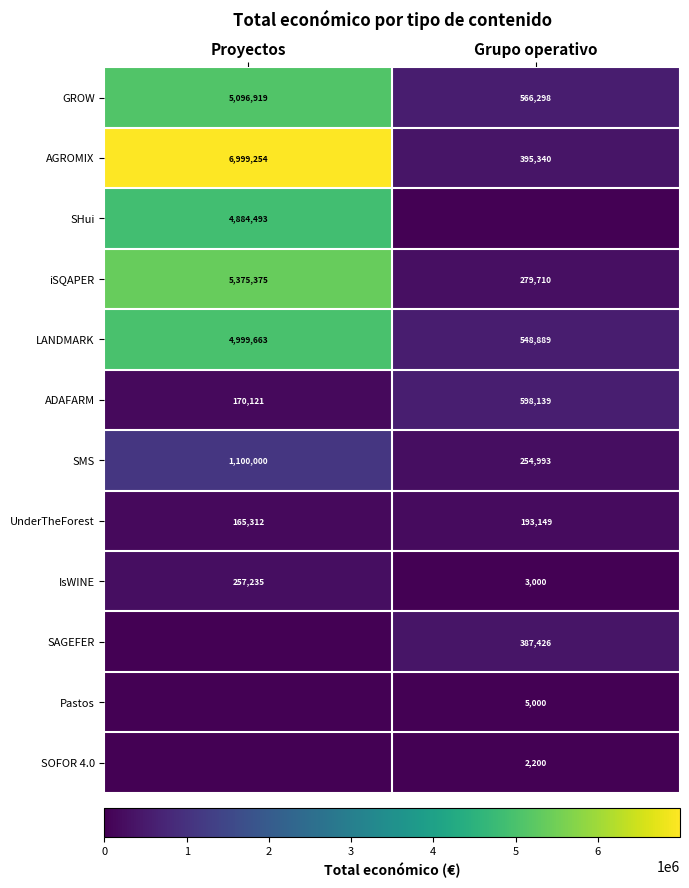

What is the difference between the SMS values at Grupo operativo and Proyectos?

845007